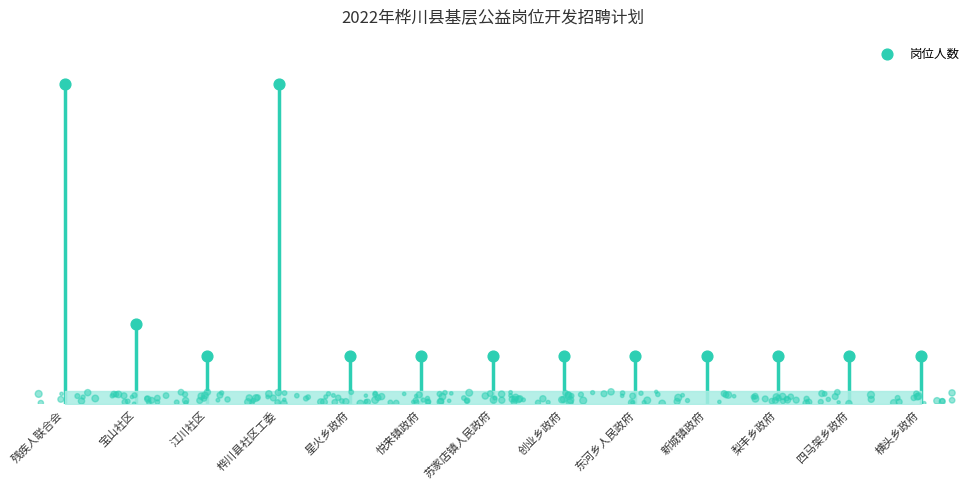

Which has a higher value, 梨丰乡政府 or 横头乡政府?

梨丰乡政府